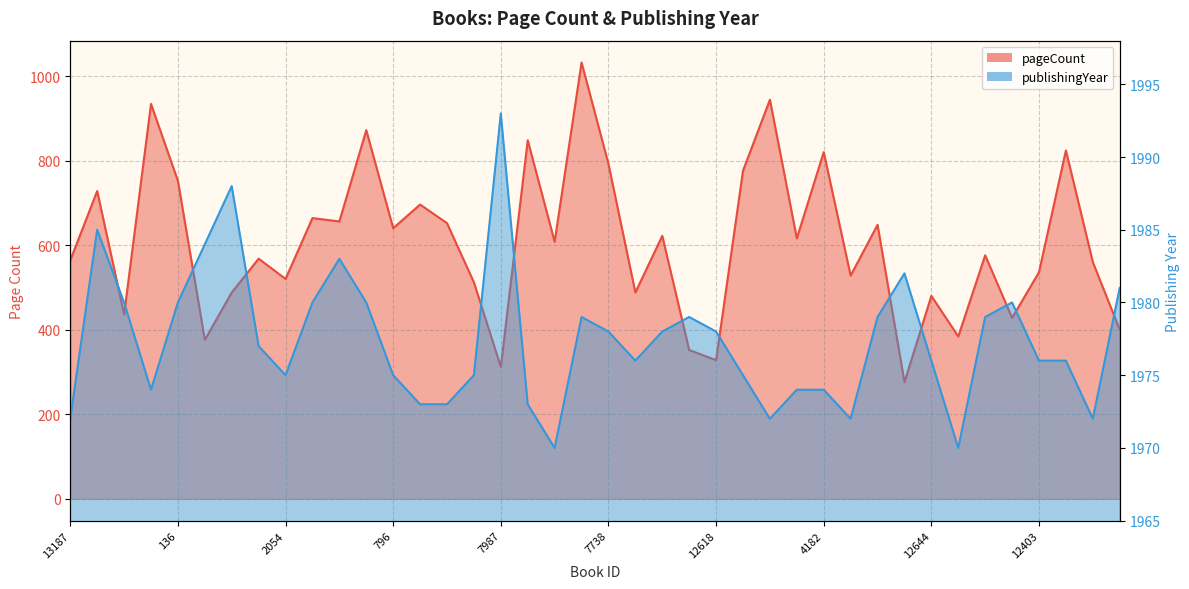

True or false: publishingYear and pageCount cross at least once.

False